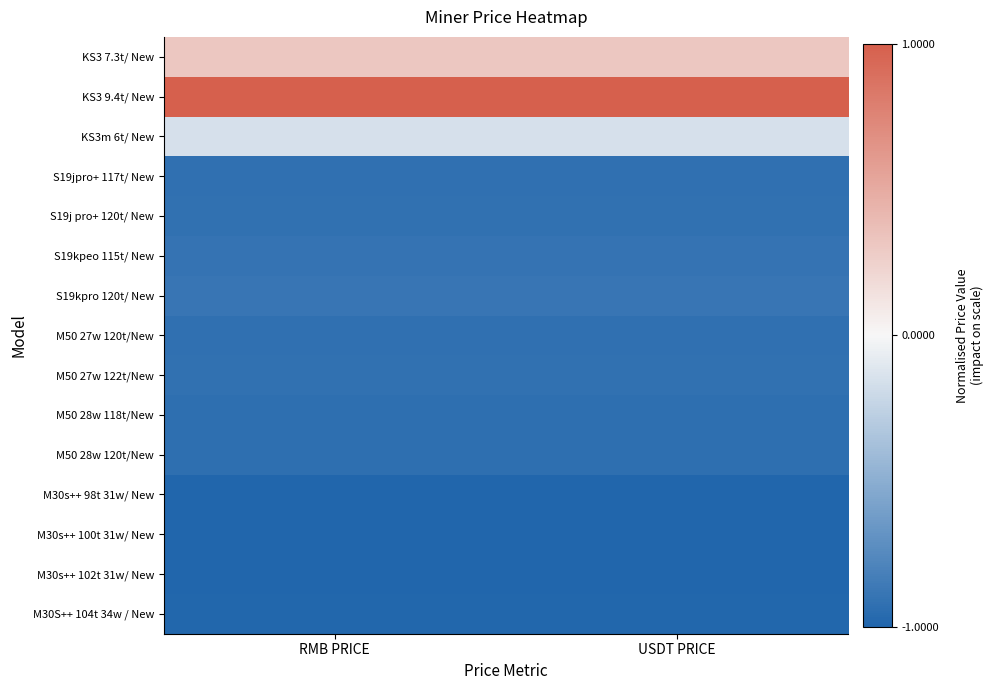

Rank the series by their maximum value, from lowest to highest.

M30s++ 98t 31w/ New, M30s++ 100t 31w/ New, M30s++ 102t 31w/ New, M30S++ 104t 34w / New, M50 28w 118t/New, M50 28w 120t/New, M50 27w 120t/New, S19jpro+ 117t/ New, M50 27w 122t/New, S19j pro+ 120t/ New, S19kpeo 115t/ New, S19kpro 120t/ New, KS3m 6t/ New, KS3 7.3t/ New, KS3 9.4t/ New